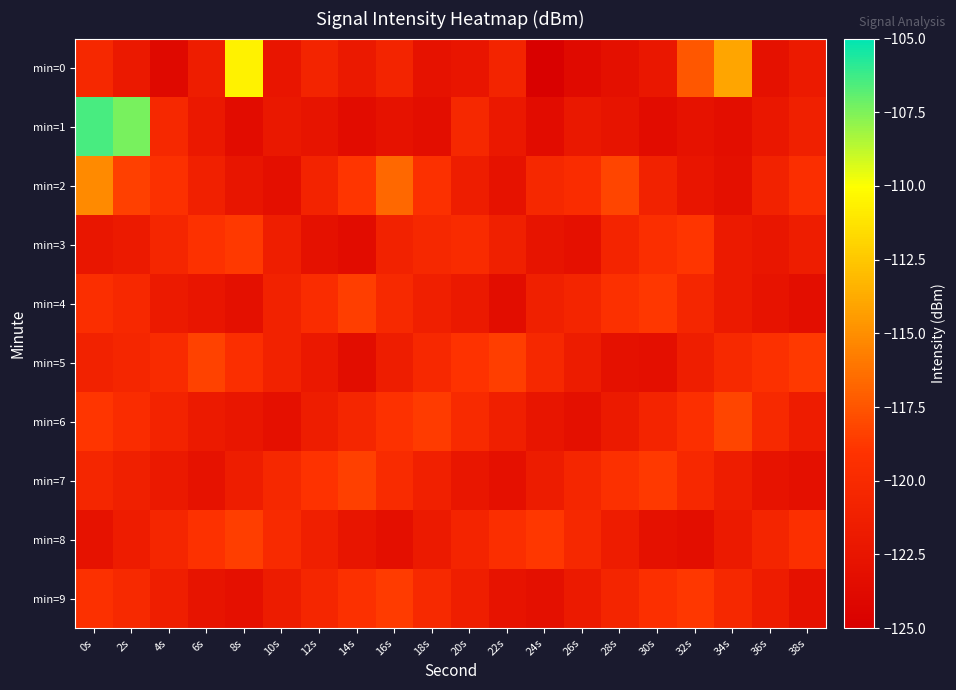

At which category does the chart reach its minimum across all series?

24s